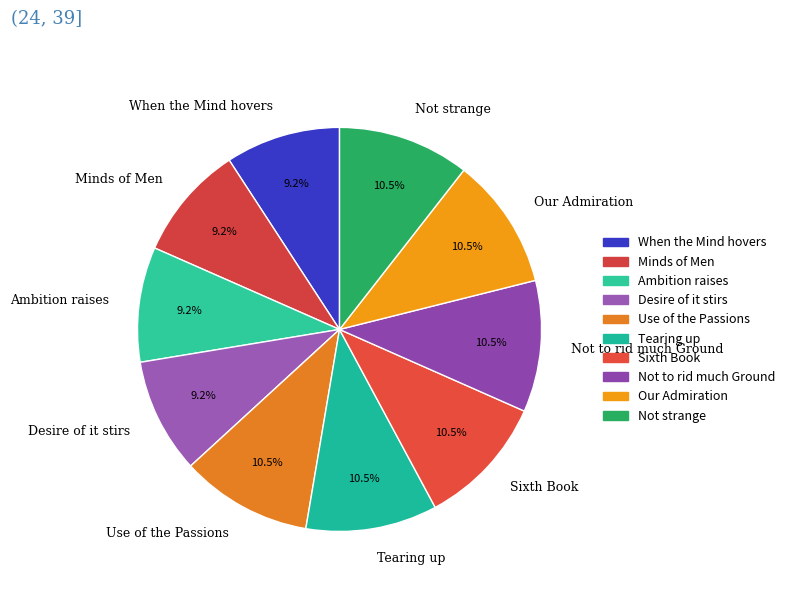

Approximately how many times larger is the value at Ambition raises compared to Not strange?

0.9